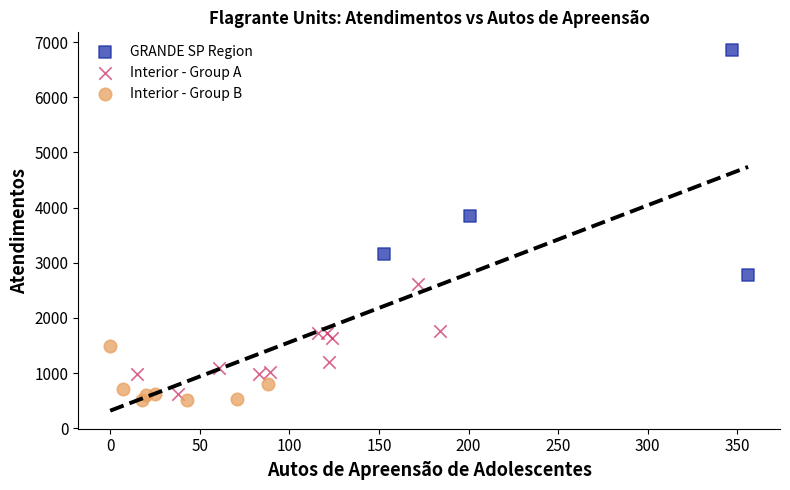

Which series reaches the minimum Y coordinate?

Interior - Group B